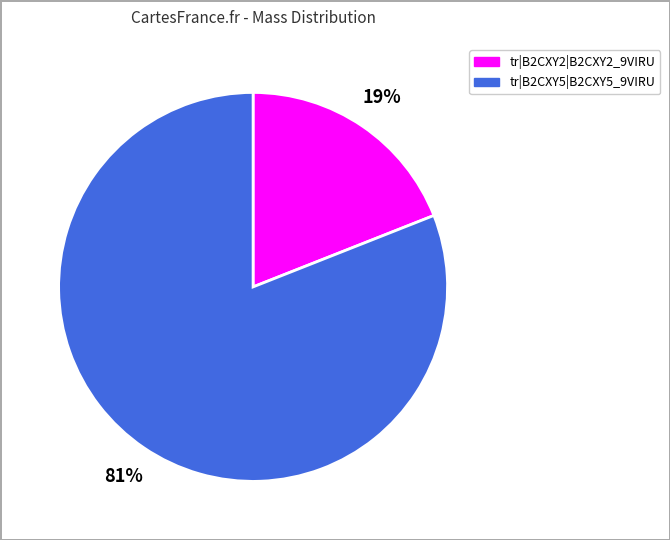

How many segments does this pie chart have?

2